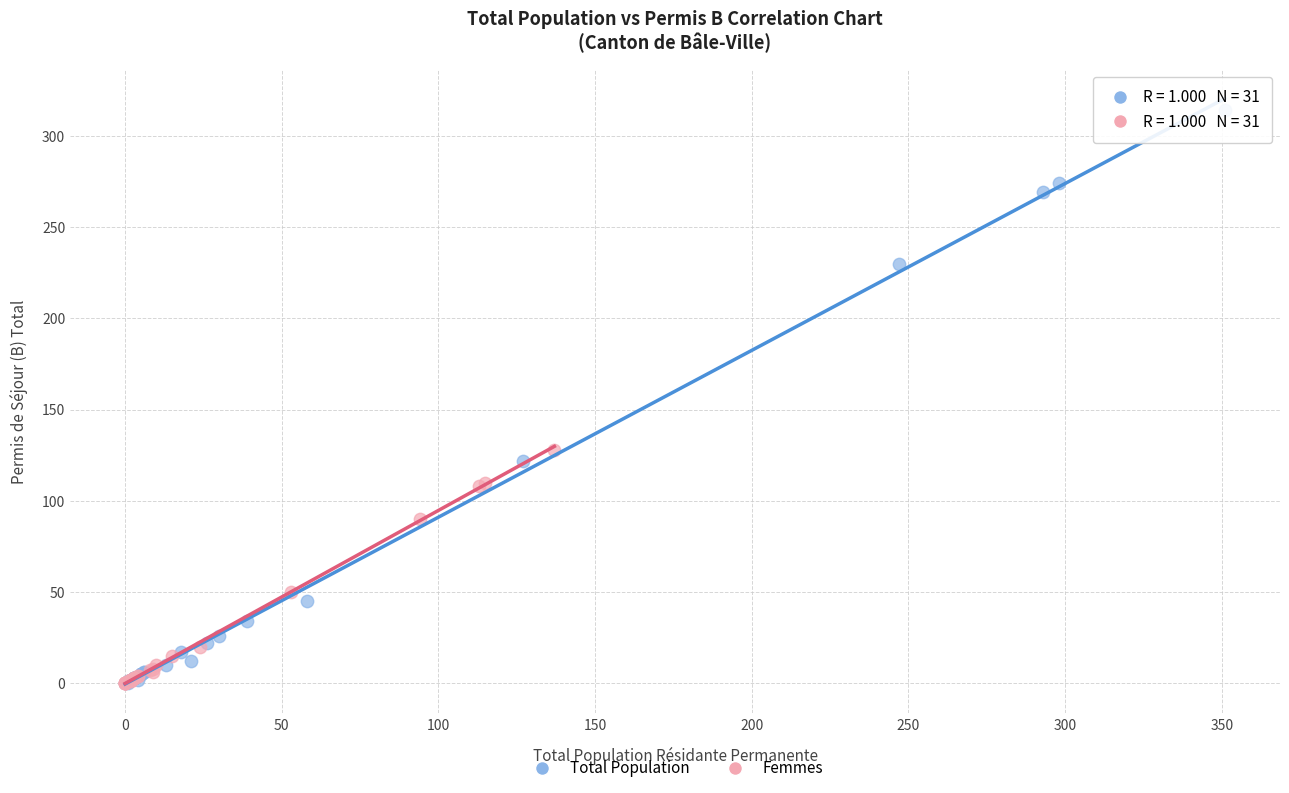

Which series has the largest Y range (max minus min)?

Total Population